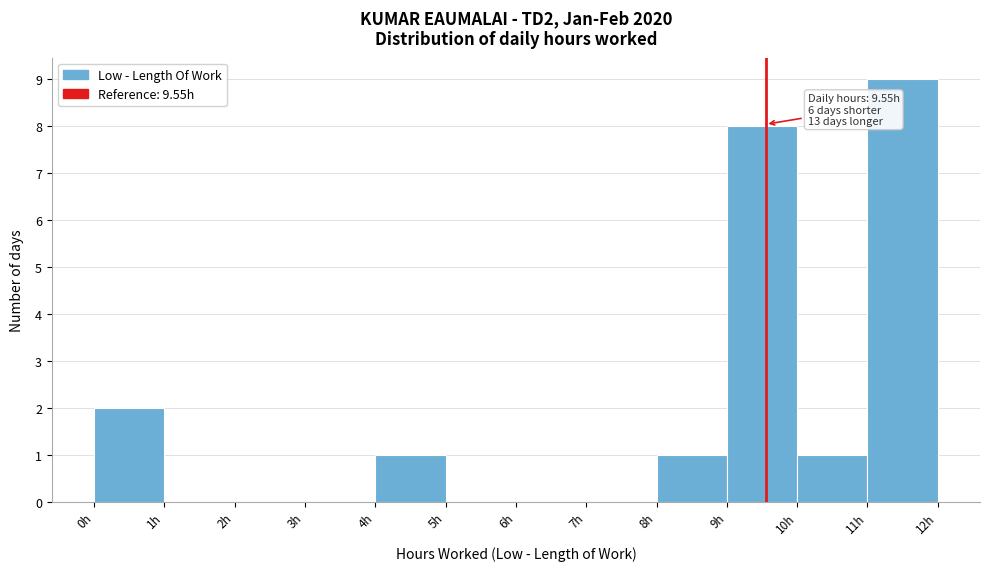

Which range on the x-axis has the tallest bar?

11 to 12